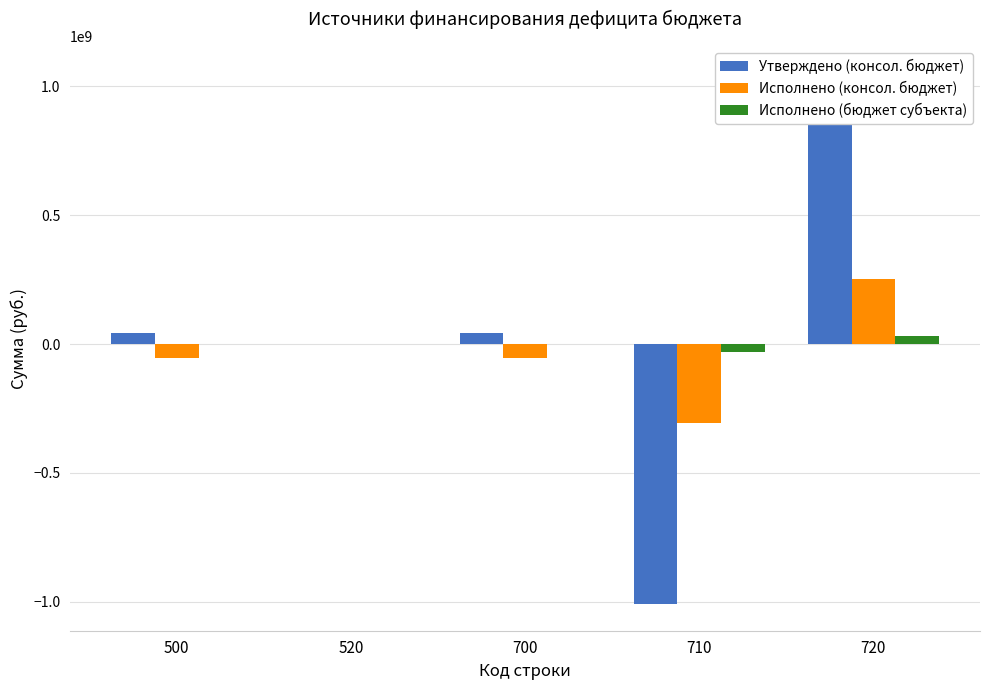

What is the value of the Утверждено (консол. бюджет) bar at the 3rd from the left?

43746012.8